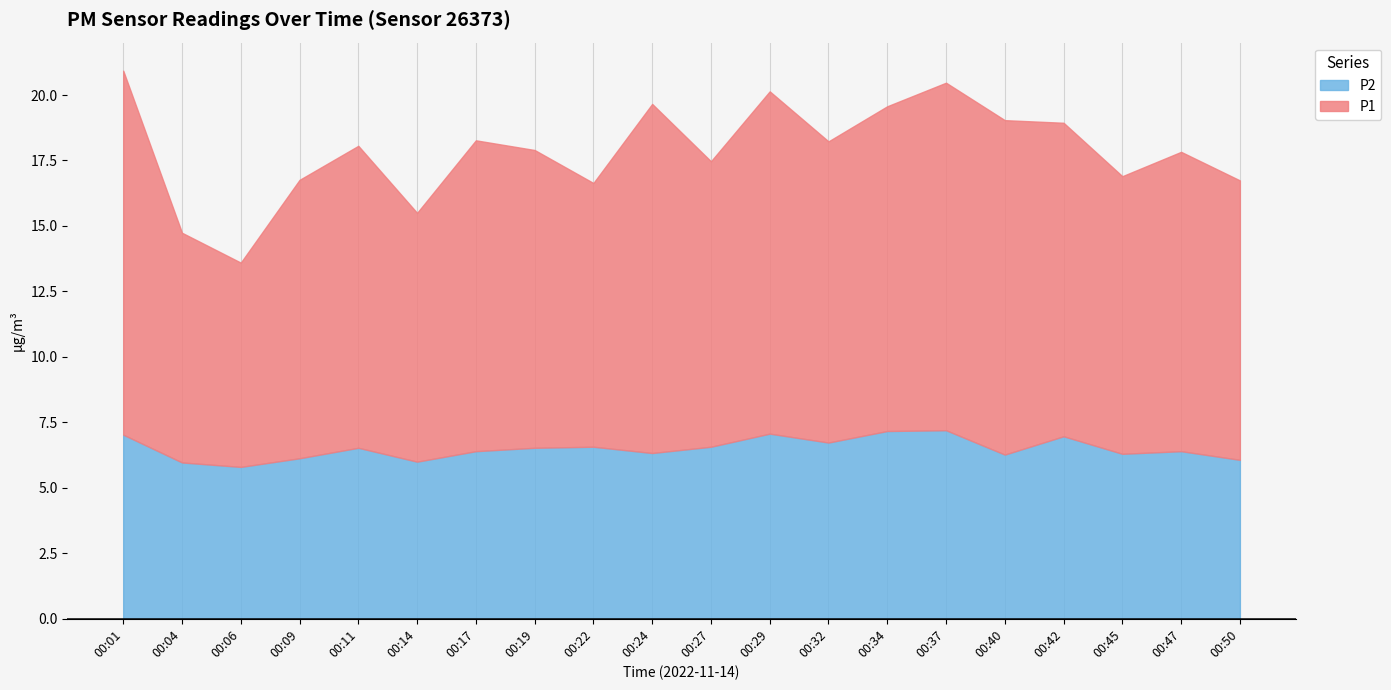

Which has a higher value, 00:42 or 00:32?

00:42